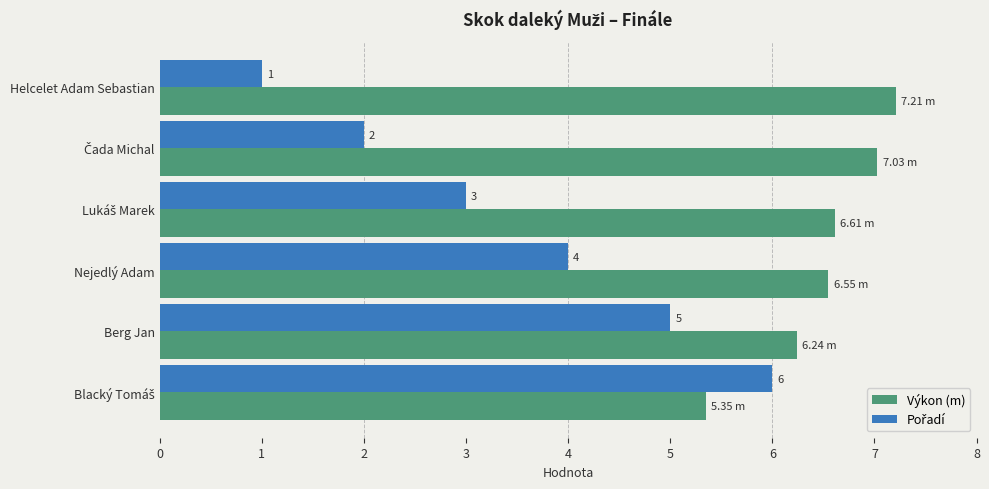

At which label is Výkon (m) closest to 6?

Berg Jan